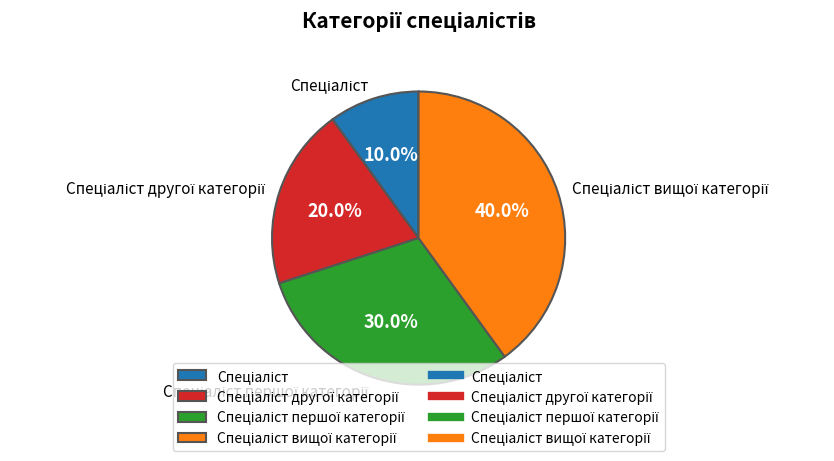

How many slices are in this pie chart?

4